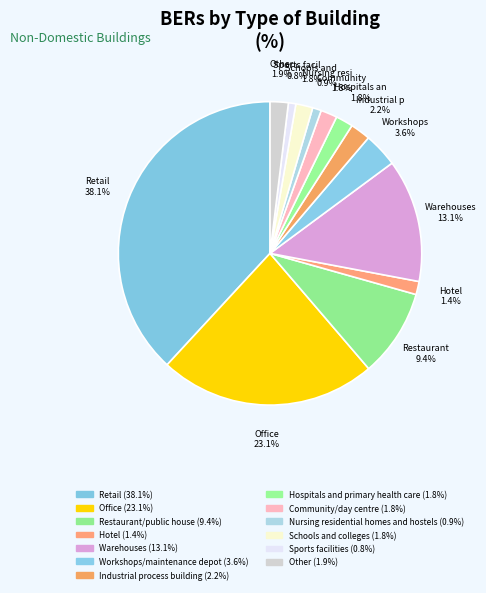

How many segments does this pie chart have?

13